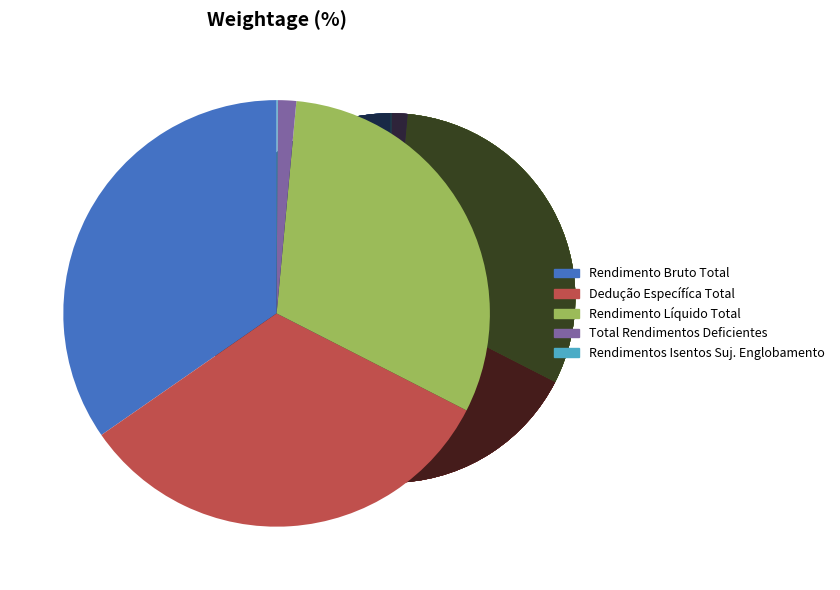

Rank the categories by value from lowest to highest.

Rendimentos Isentos Suj. Englobamento, Total Rendimentos Deficientes, Rendimento Líquido Total, Dedução Específíca Total, Rendimento Bruto Total